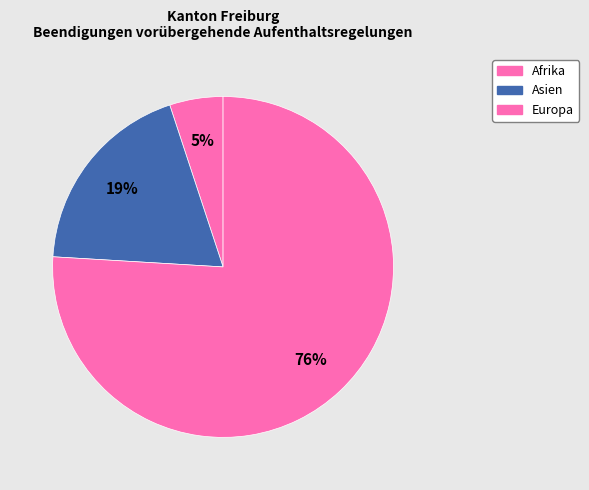

How many slices are in this pie chart?

3